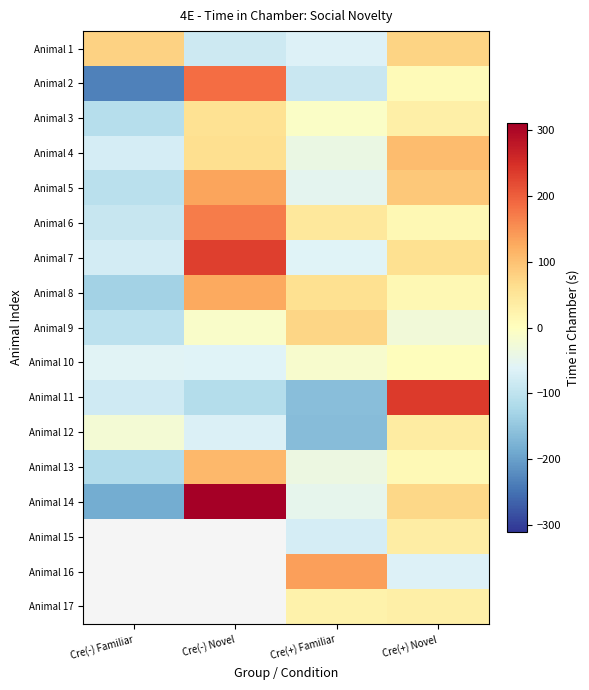

Where does the Animal 4 series first go above 61?

Cre(-) Novel